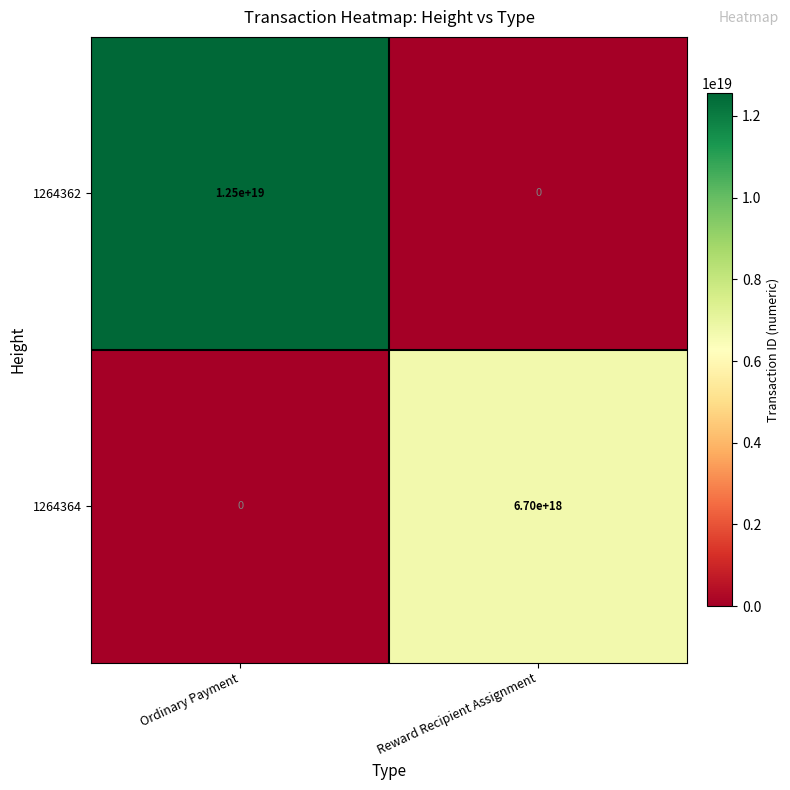

Which series has the widest spread of values?

1264362